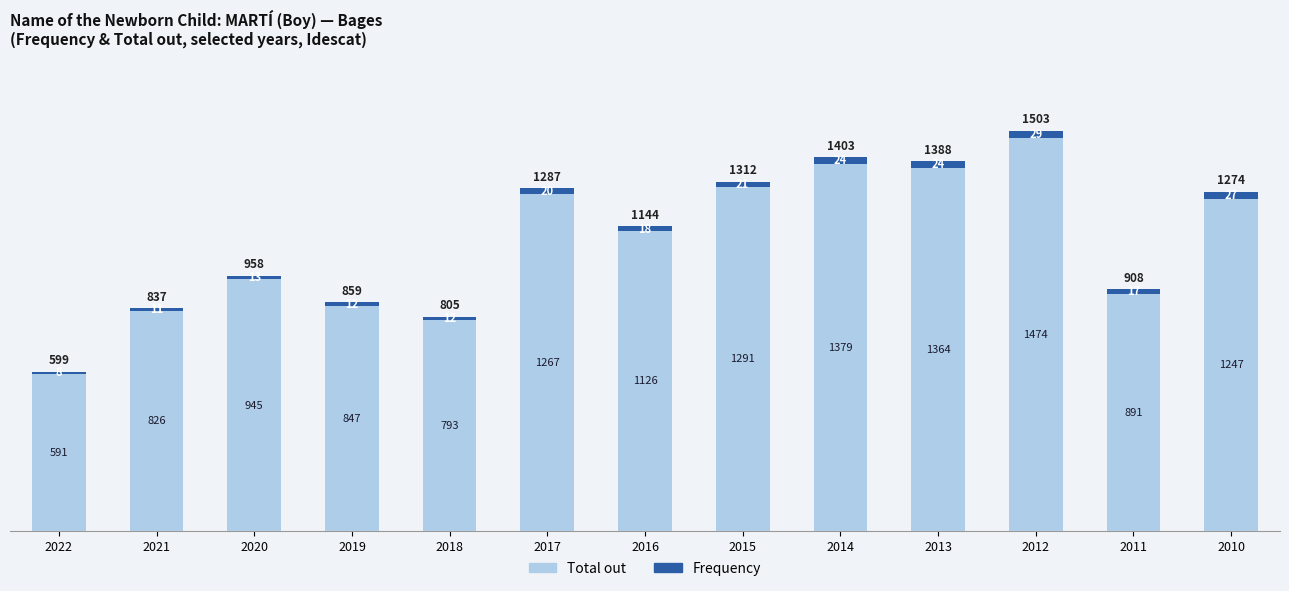

Are the bars grouped side by side (vs. stacked)?

No